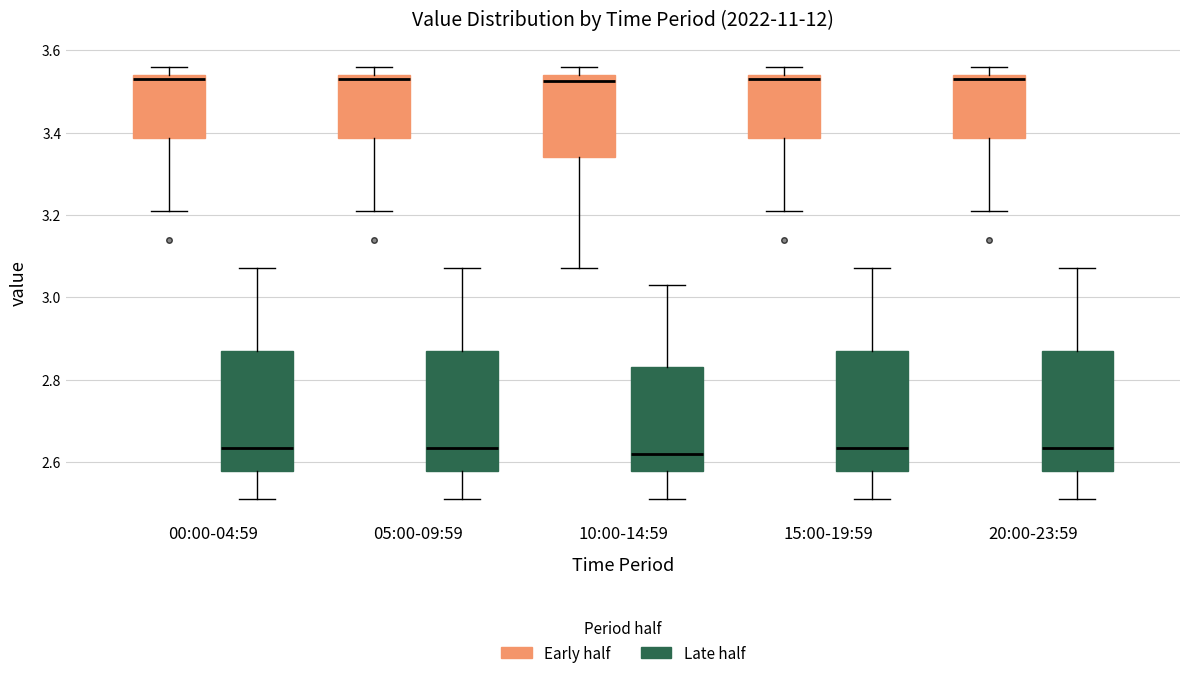

Reading left to right, read every box against the y-axis: the position of its median line, the range the box covers, and the ends of its whiskers. The values are not printed on the chart, so give them approximately, as read against the axis.

00:00-04:59 (Early half): median 3.54 (just below the box's upper edge), box 3.38 to 3.54, whiskers 3.22 to 3.56
00:00-04:59 (Late half): median 2.64, box 2.58 to 2.88, whiskers 2.52 to 3.08
05:00-09:59 (Early half): median 3.54 (just below the box's upper edge), box 3.38 to 3.54, whiskers 3.22 to 3.56
05:00-09:59 (Late half): median 2.64, box 2.58 to 2.88, whiskers 2.52 to 3.08
10:00-14:59 (Early half): median 3.52, box 3.34 to 3.54, whiskers 3.08 to 3.56
10:00-14:59 (Late half): median 2.62, box 2.58 to 2.84, whiskers 2.52 to 3.04
15:00-19:59 (Early half): median 3.54 (just below the box's upper edge), box 3.38 to 3.54, whiskers 3.22 to 3.56
15:00-19:59 (Late half): median 2.64, box 2.58 to 2.88, whiskers 2.52 to 3.08
20:00-23:59 (Early half): median 3.54 (just below the box's upper edge), box 3.38 to 3.54, whiskers 3.22 to 3.56
20:00-23:59 (Late half): median 2.64, box 2.58 to 2.88, whiskers 2.52 to 3.08